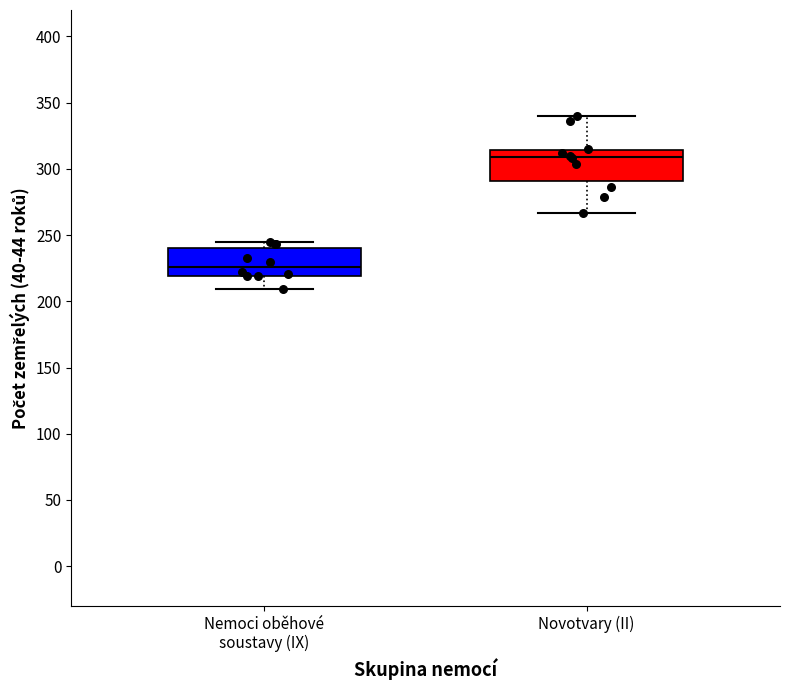

Where does the lower whisker of the box for Novotvary (II) end on the y-axis? The values are not printed on the chart, so give them approximately, as read against the axis.

265